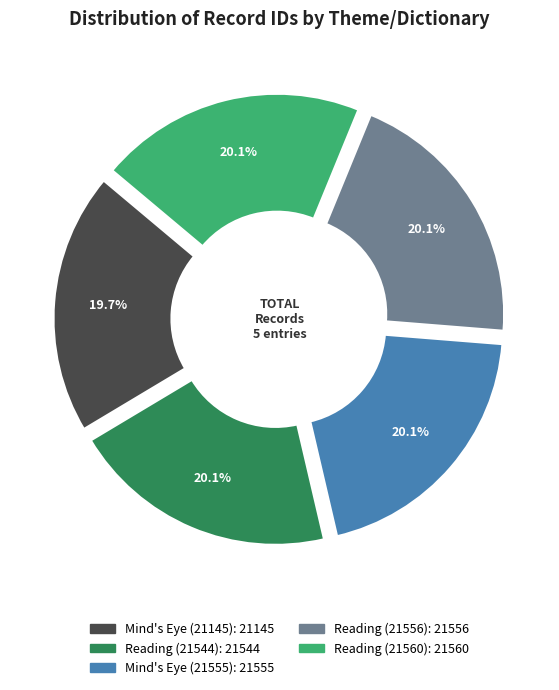

Is it true that Mind's Eye (21145) is 25% of the pie?

False